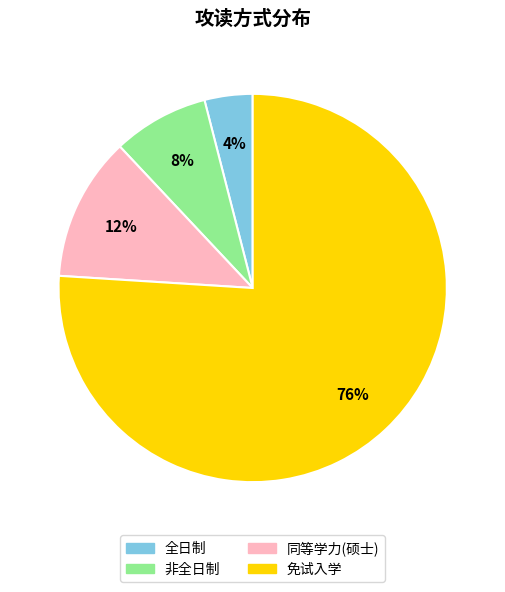

The 全日制 slice represents 4% of the pie. True or false?

True